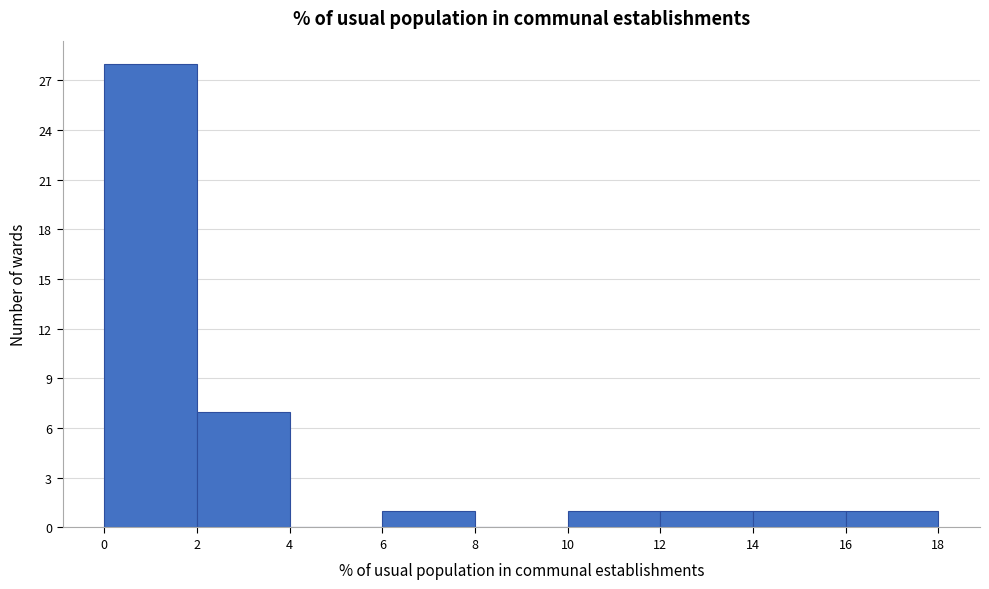

Reading left to right, transcribe this chart: for each bar, give the range it covers on the x-axis and its height. The values are not printed on the chart, so give them approximately, as read against the axis.

0 to 2: 28
2 to 4: 7
4 to 6: 0
6 to 8: 1
8 to 10: 0
10 to 12: 1
12 to 14: 1
14 to 16: 1
16 to 18: 1